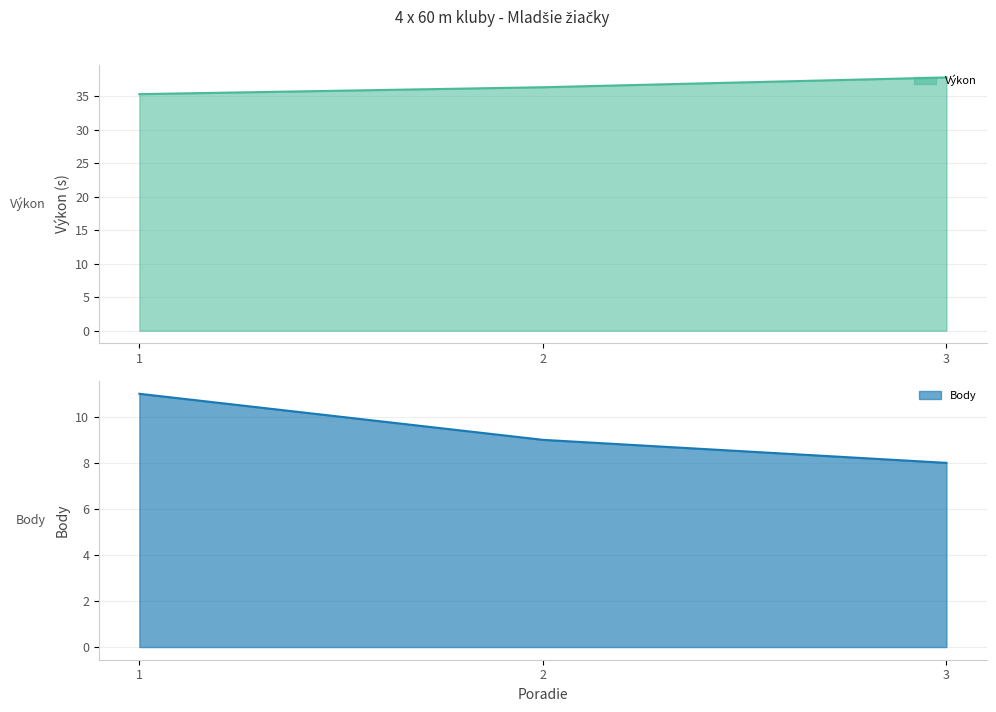

True or false: Výkon has a value of 53.4 at 2.

False